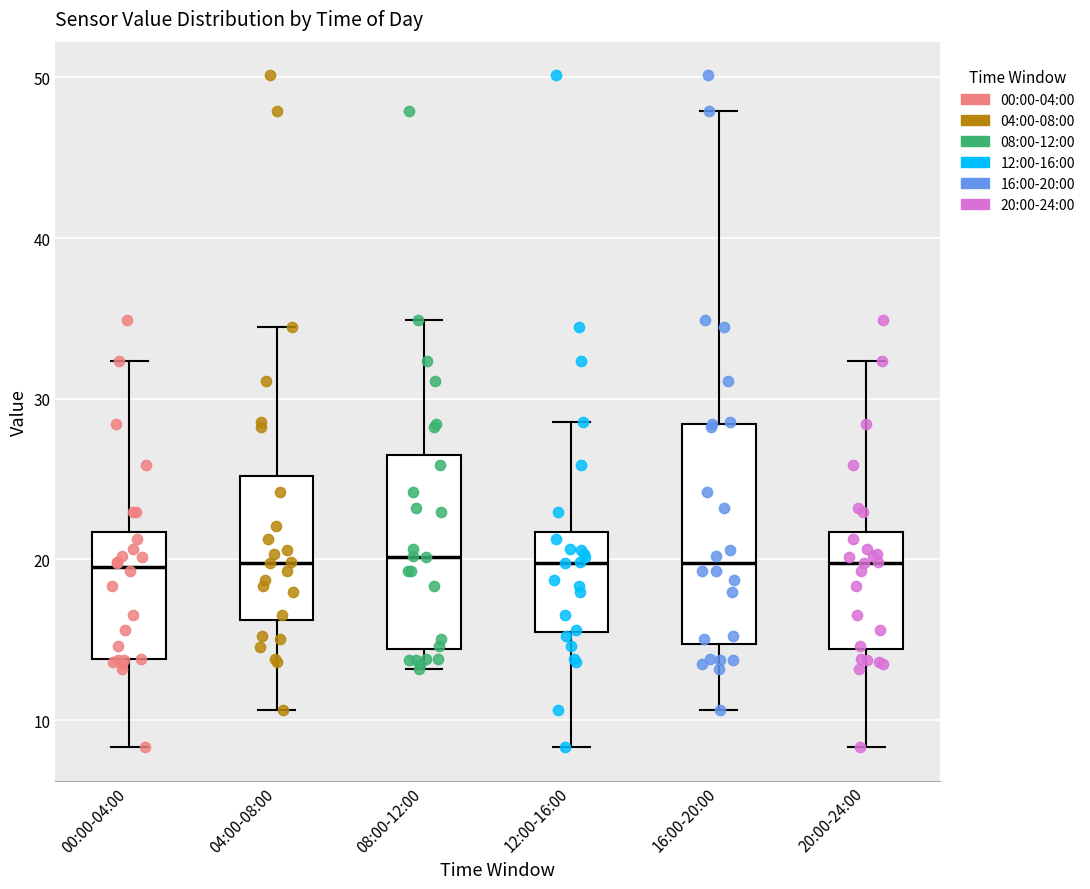

Which box is the tallest, from its lower edge to its upper edge?

16:00-20:00